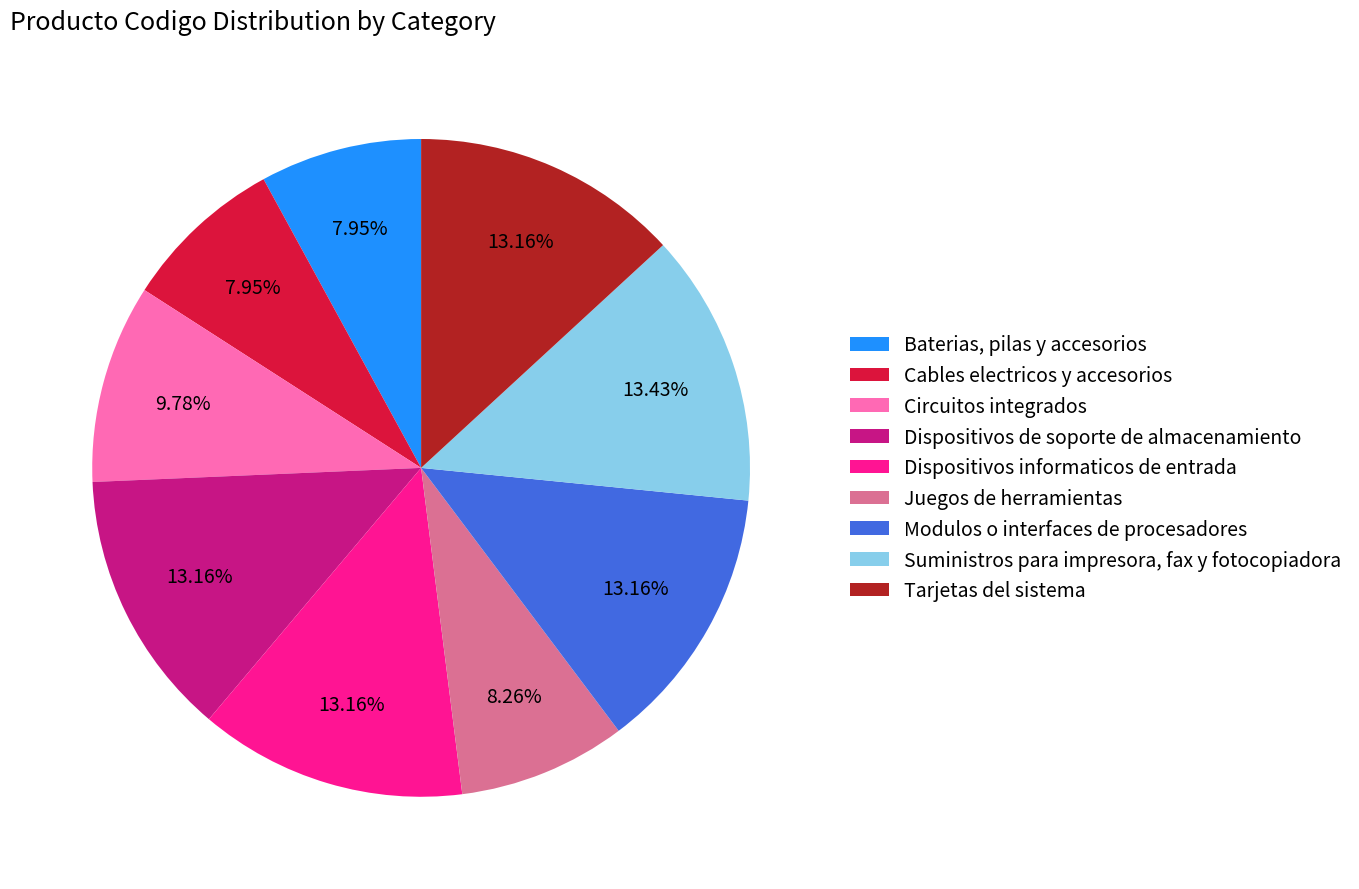

What is the ratio of the value at Modulos o interfaces de procesadores to the value at Baterias, pilas y accesorios?

1.7